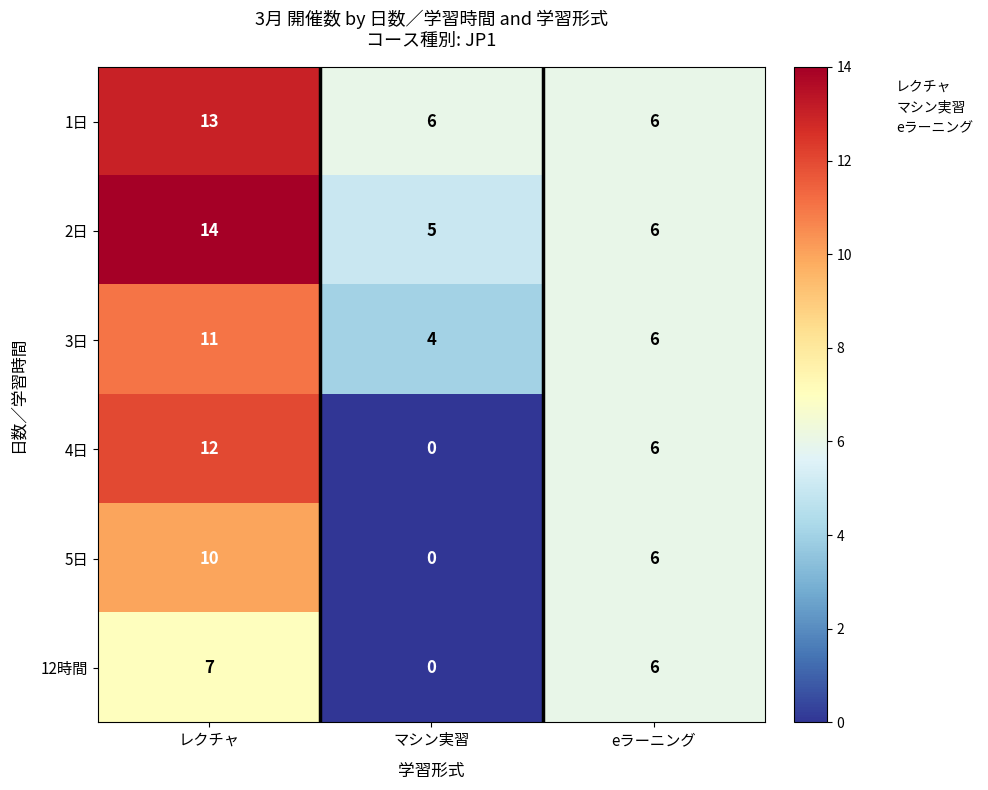

At how many categories does at least one series exceed 3?

3